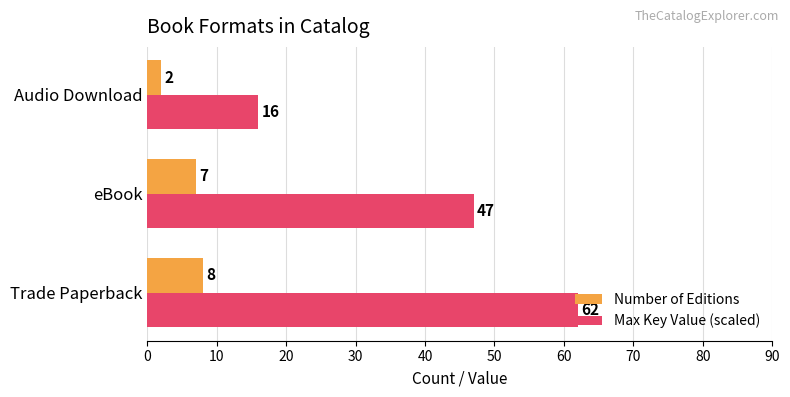

Which series has the largest range (max minus min)?

Max Key Value (scaled)